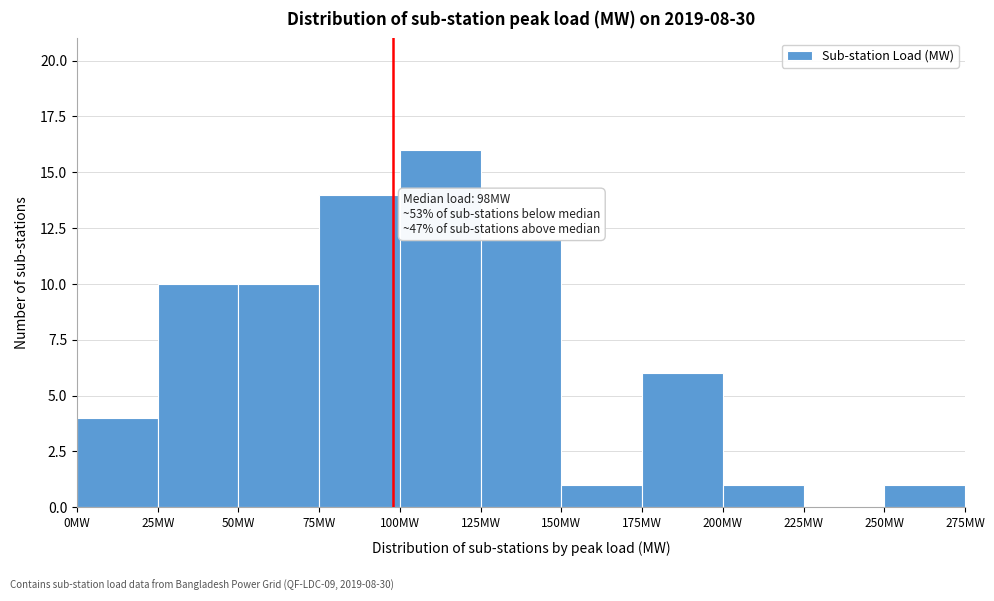

Which range on the x-axis has the tallest bar?

100 to 125